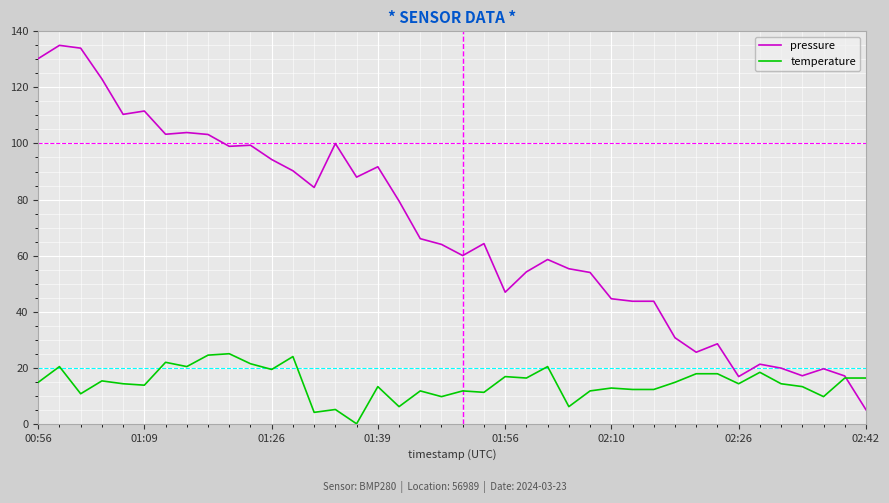

Which series has the largest total across all categories?

pressure